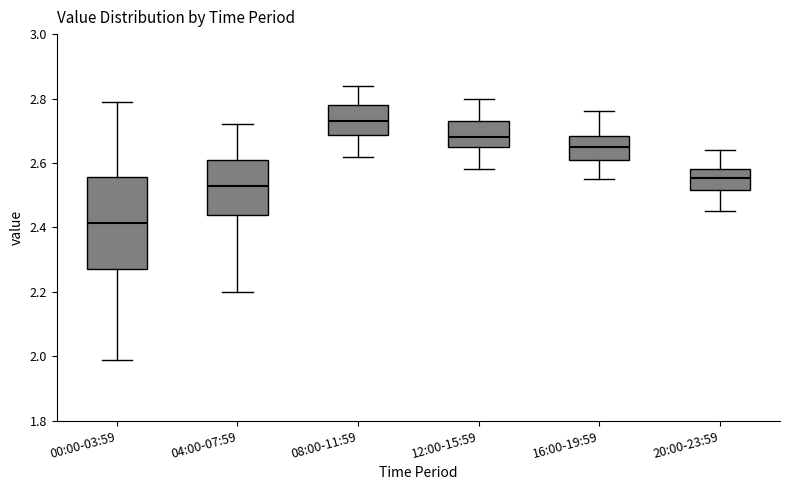

Which box is the tallest, from its lower edge to its upper edge?

00:00-03:59